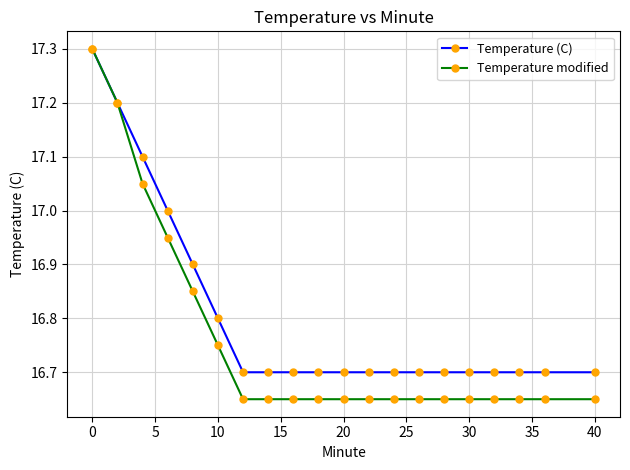

At how many categories does at least one series exceed 16?

20